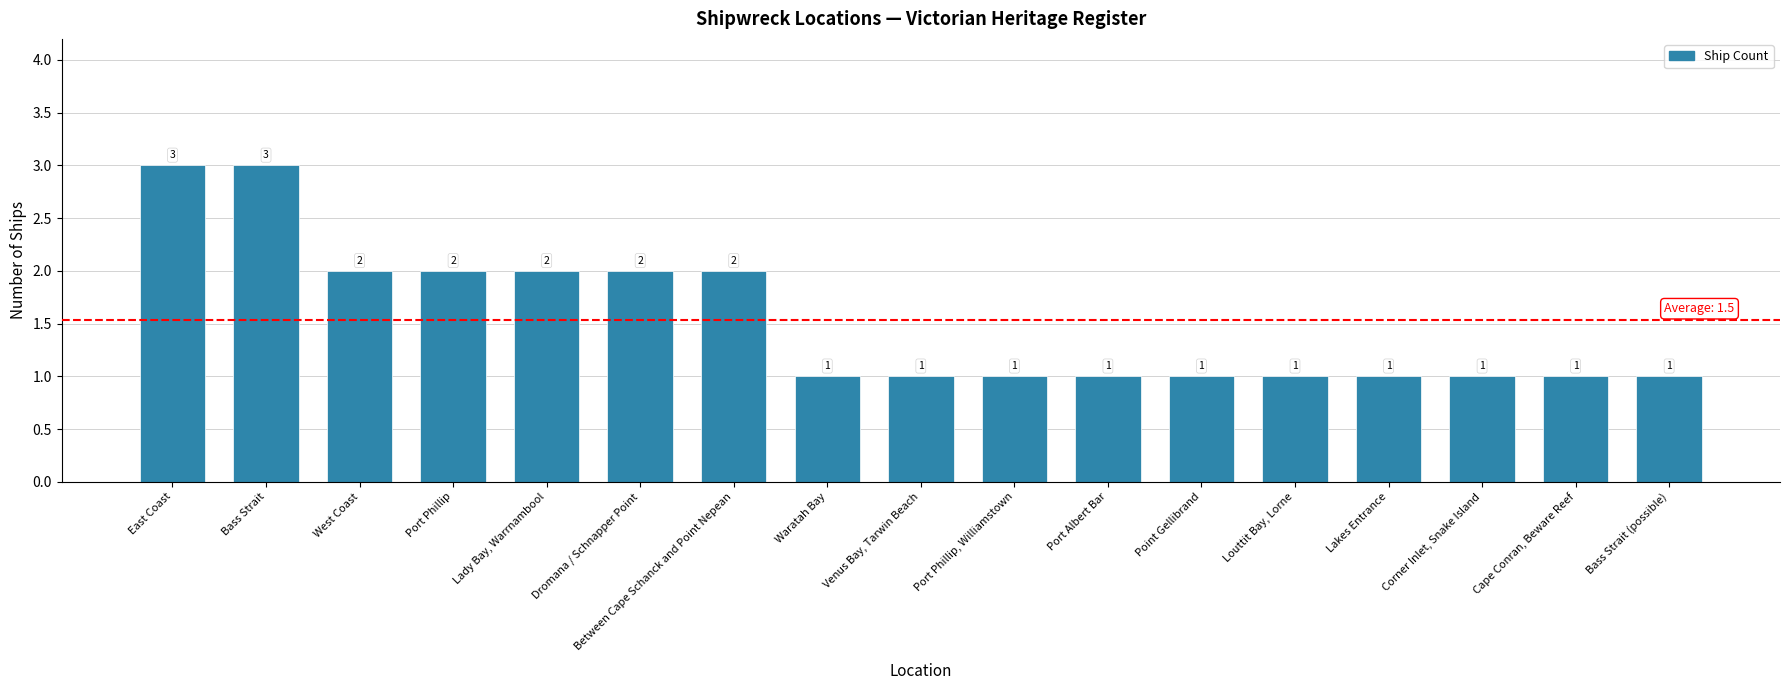

Reading left to right, list all the values displayed in this chart.

East Coast=3	Bass Strait=3	West Coast=2	Port Phillip=2	Lady Bay, Warrnambool=2	Dromana / Schnapper Point=2	Between Cape Schanck and Point Nepean=2	Waratah Bay=1	Venus Bay, Tarwin Beach=1	Port Phillip, Williamstown=1	Port Albert Bar=1	Point Gellibrand=1	Louttit Bay, Lorne=1	Lakes Entrance=1	Corner Inlet, Snake Island=1	Cape Conran, Beware Reef=1	Bass Strait (possible)=1